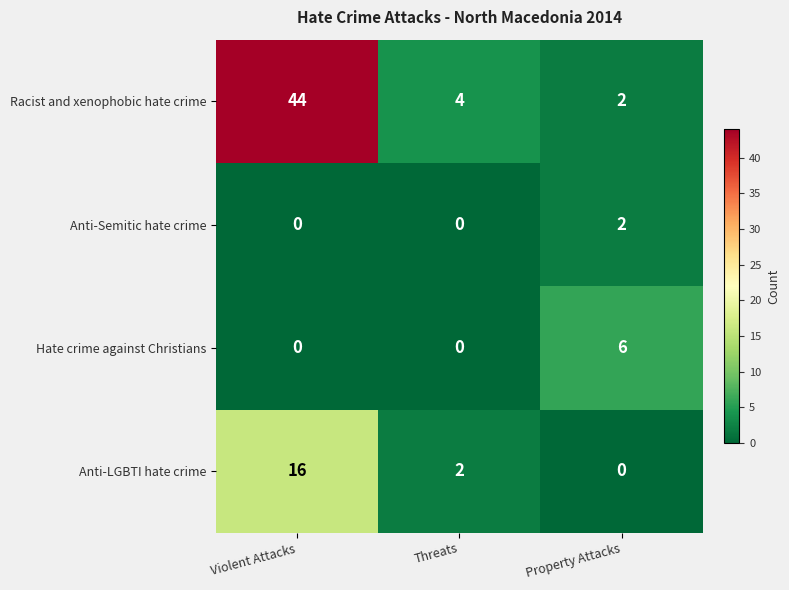

Which series changed the most between Threats and Property Attacks?

Hate crime against Christians